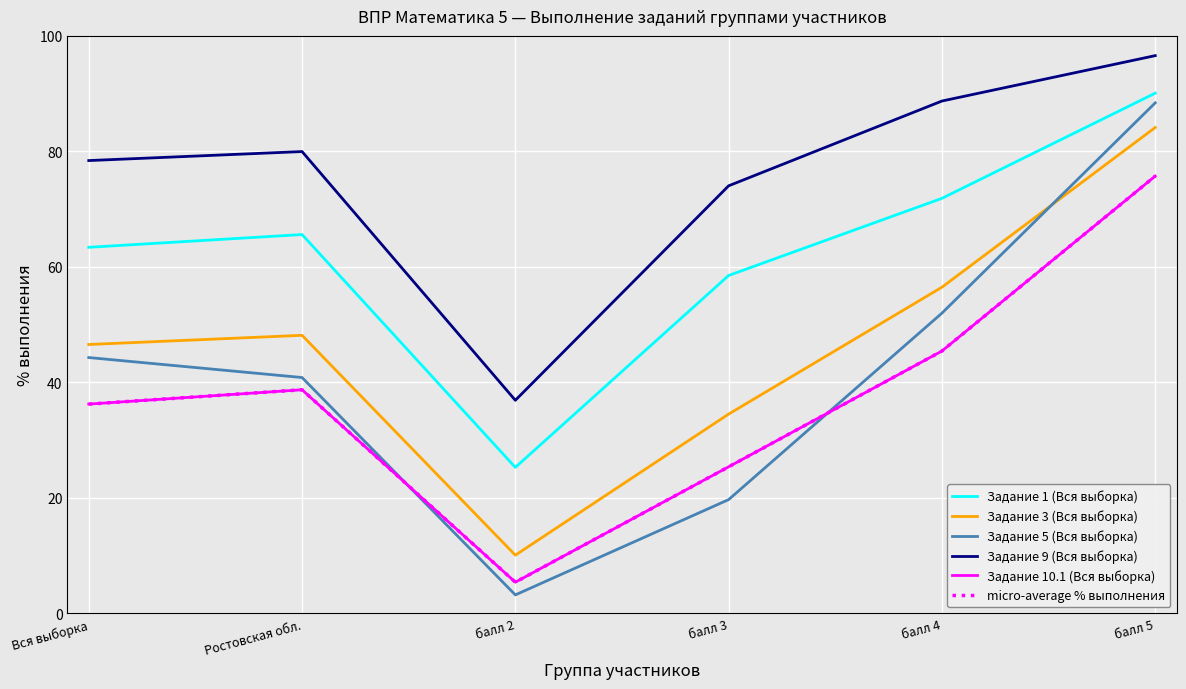

Is this an area chart (filled region under the line)?

No